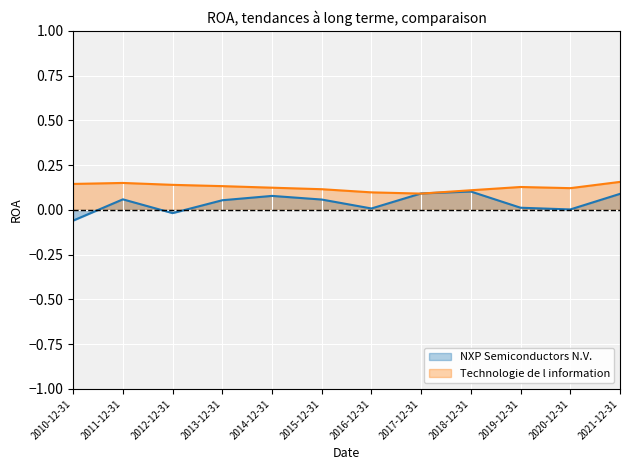

Read the Technologie de l information value at 2018-12-31.

0.1